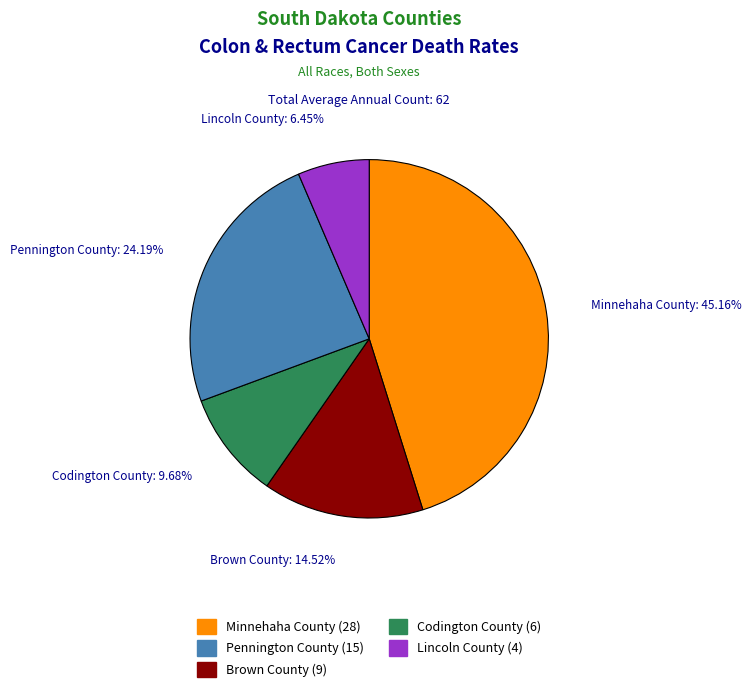

To the nearest percent, what is the average slice percentage?

20%